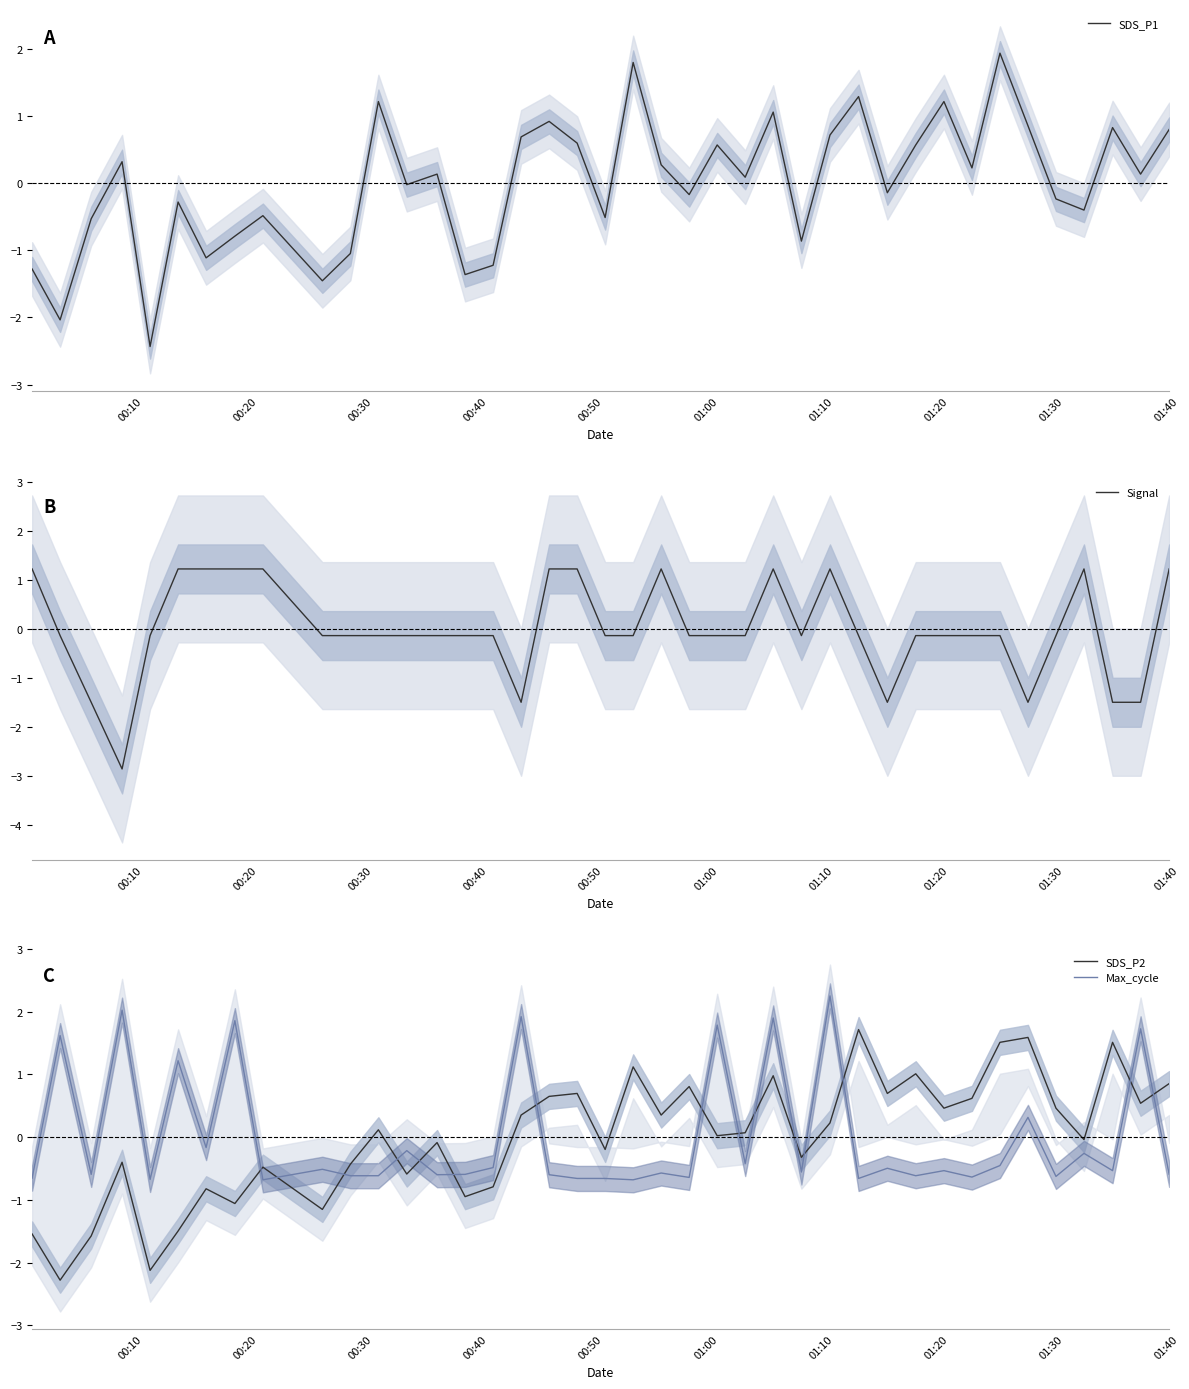

What is the difference between the maximum and minimum values in the SDS_P1 series?

4.4